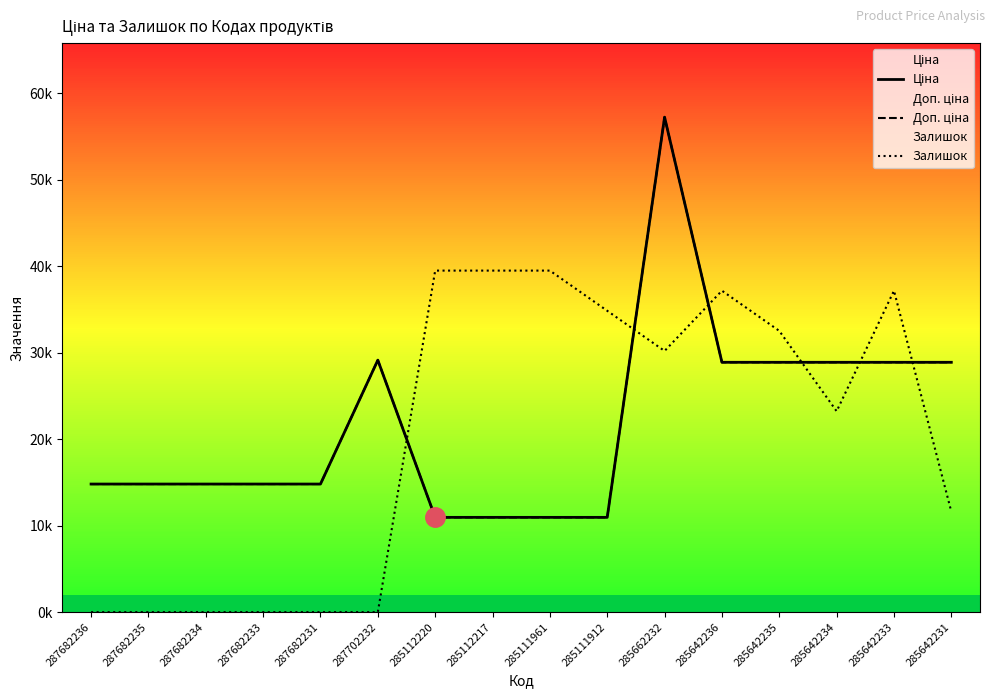

Is it true that Залишок equals 23240.0 at 285642234?

True